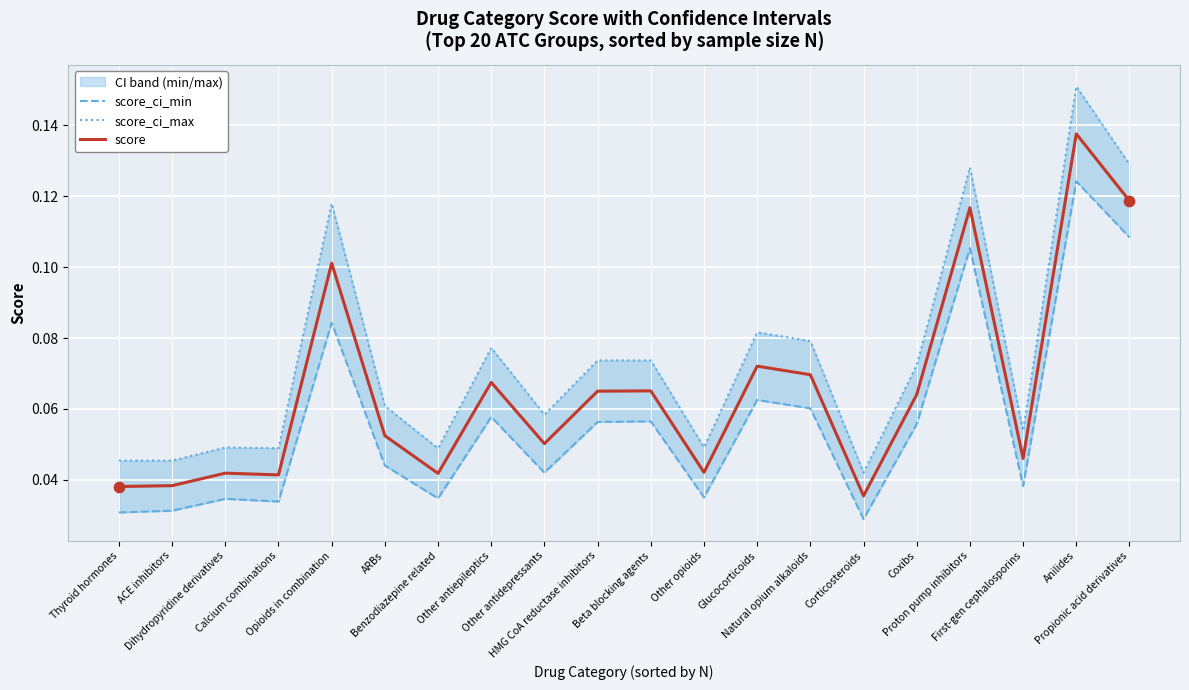

At which category is the sum across all series the highest?

Anilides